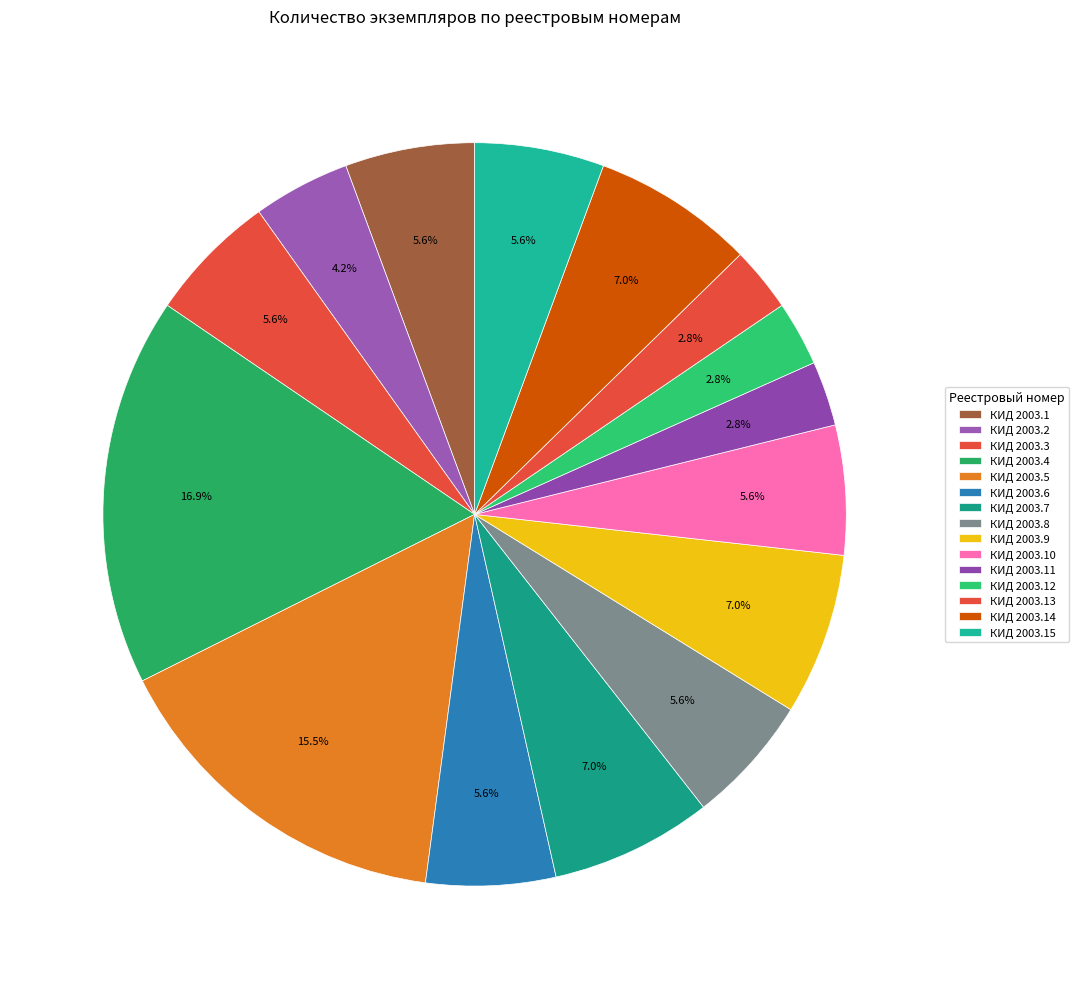

To the nearest percent, what is the difference between the largest and smallest slice percentages?

14%